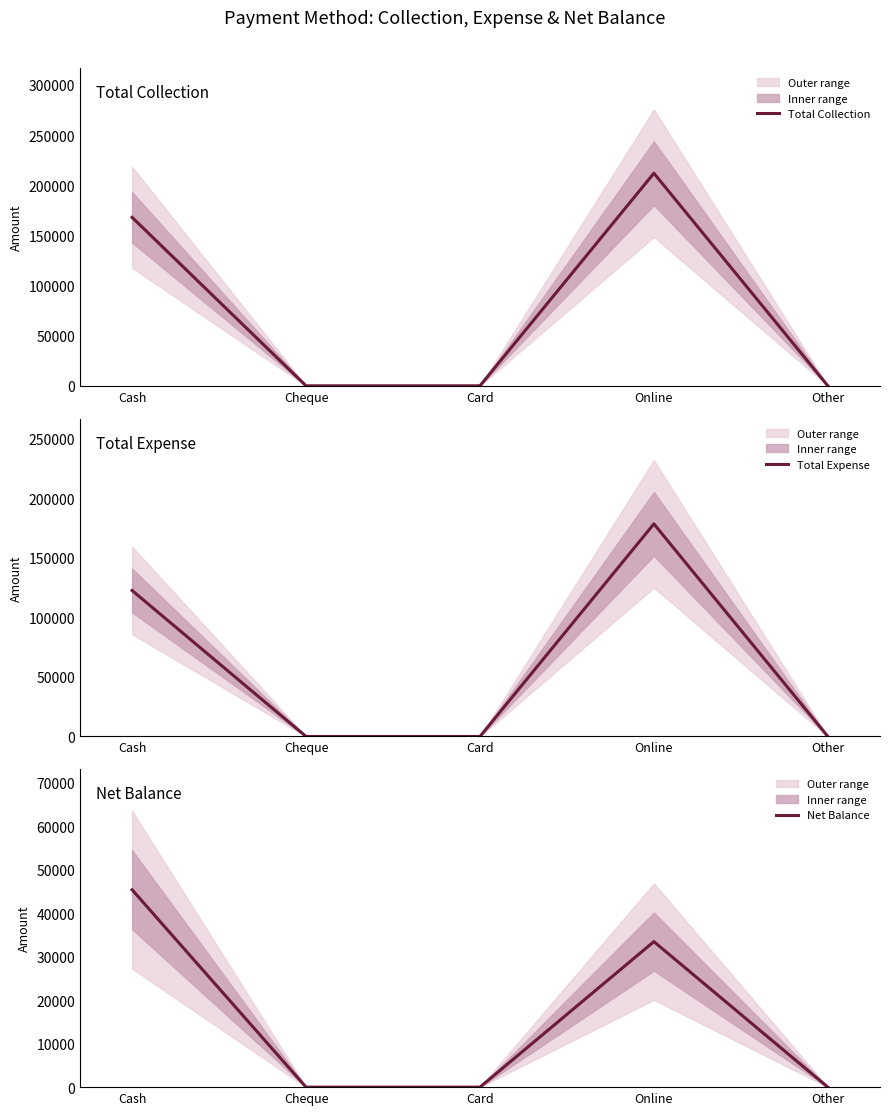

Rank the series by their average value, from lowest to highest.

Net Balance, Total Expense, Total Collection